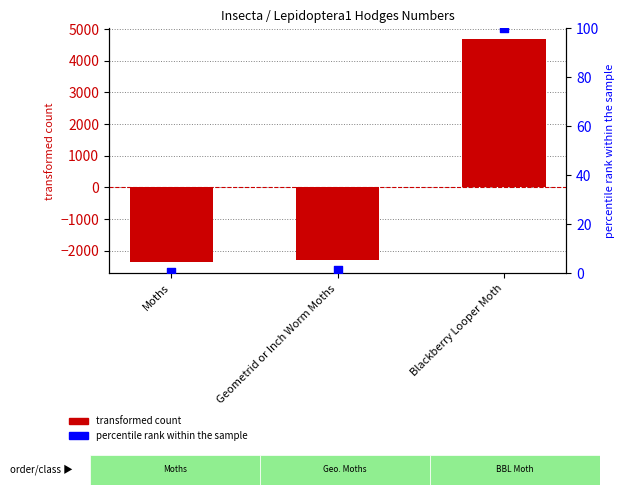

What are all the series names shown in the legend?

transformed count, percentile rank within the sample